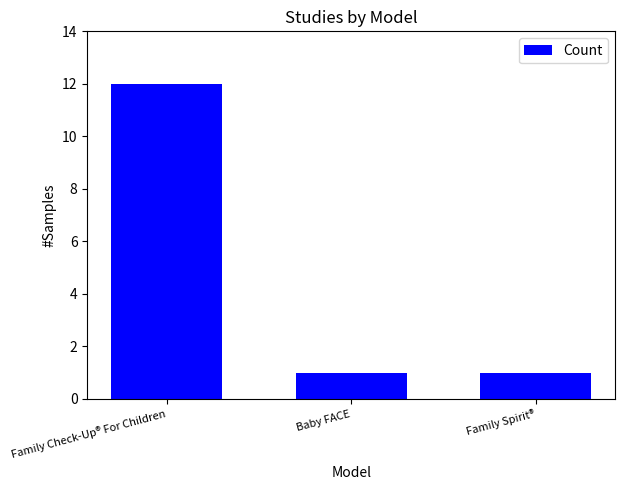

Which has a higher value, Baby FACE or Family Check-Up® For Children?

Family Check-Up® For Children